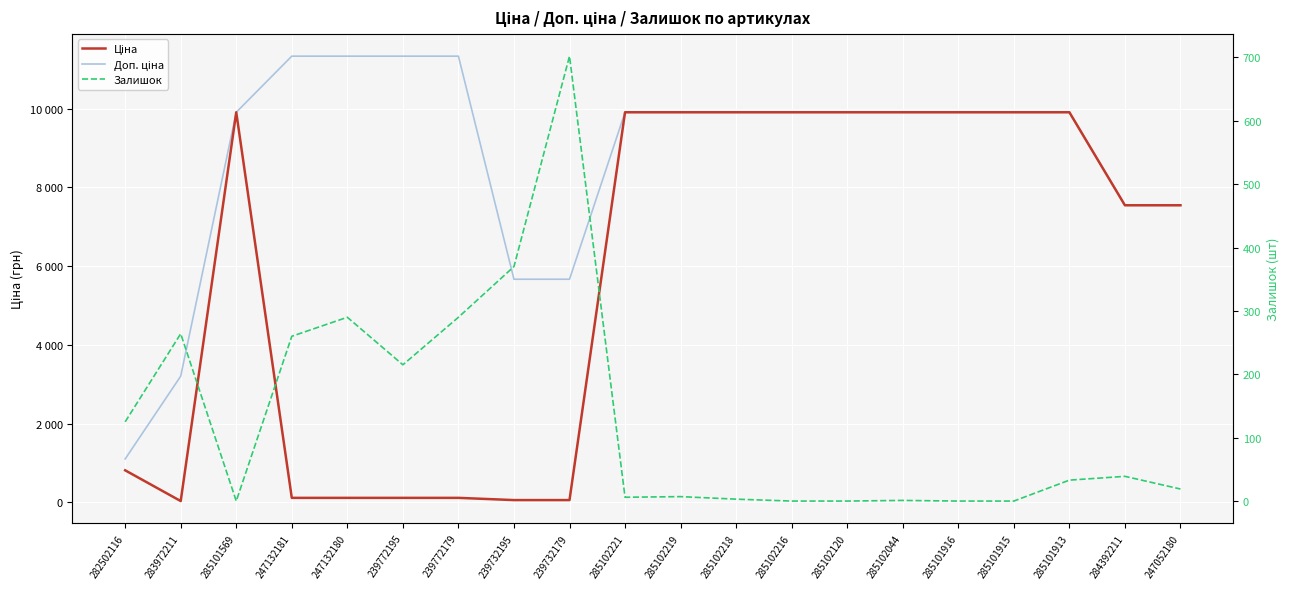

What position from the right is 247132180?

16